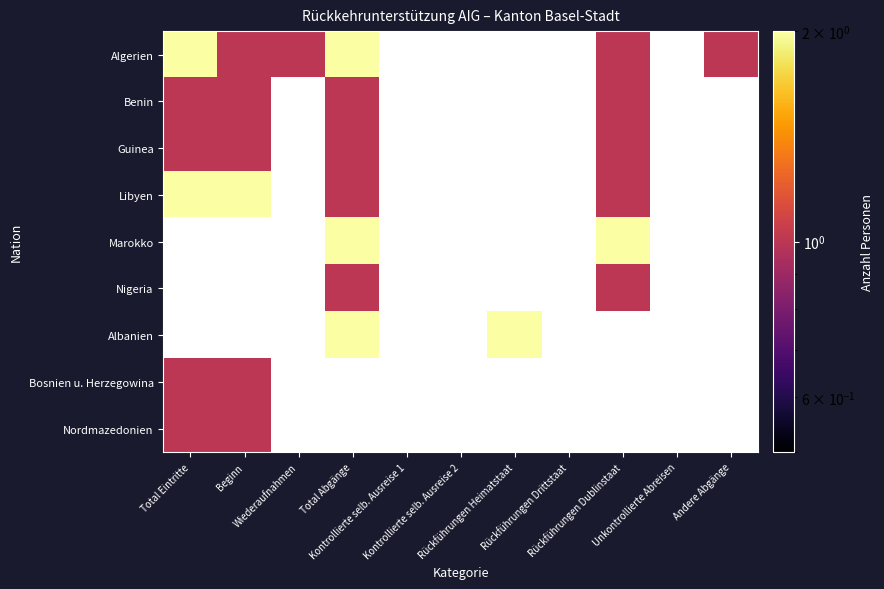

True or false: Albanien has a value of 2.0 at Rückführungen Heimatstaat.

True